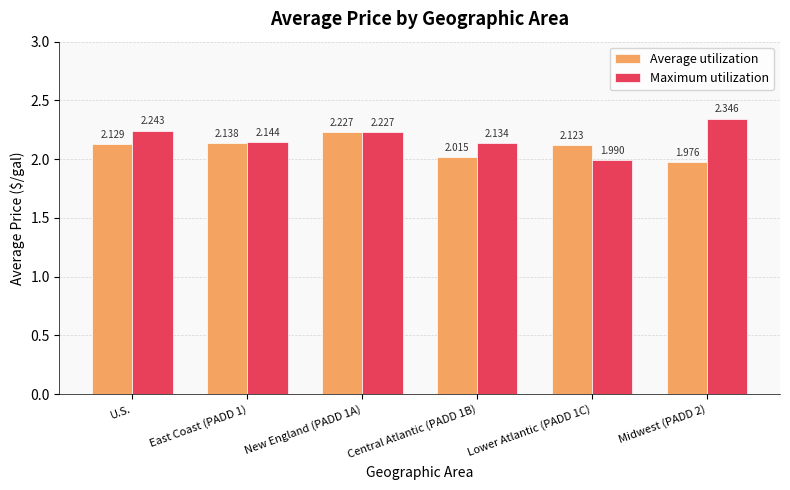

What is the difference between the highest and lowest values at Lower Atlantic (PADD 1C)?

0.1